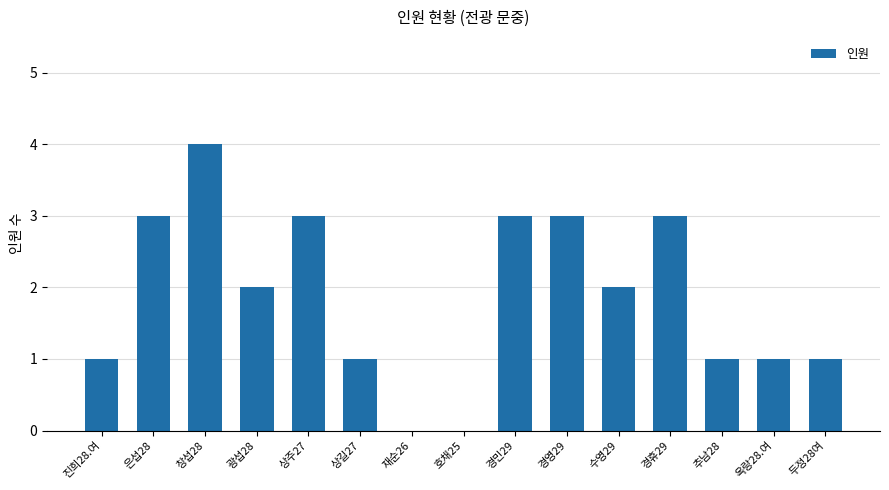

What is the sum of the values at 두정28여 and 창섭28?

5